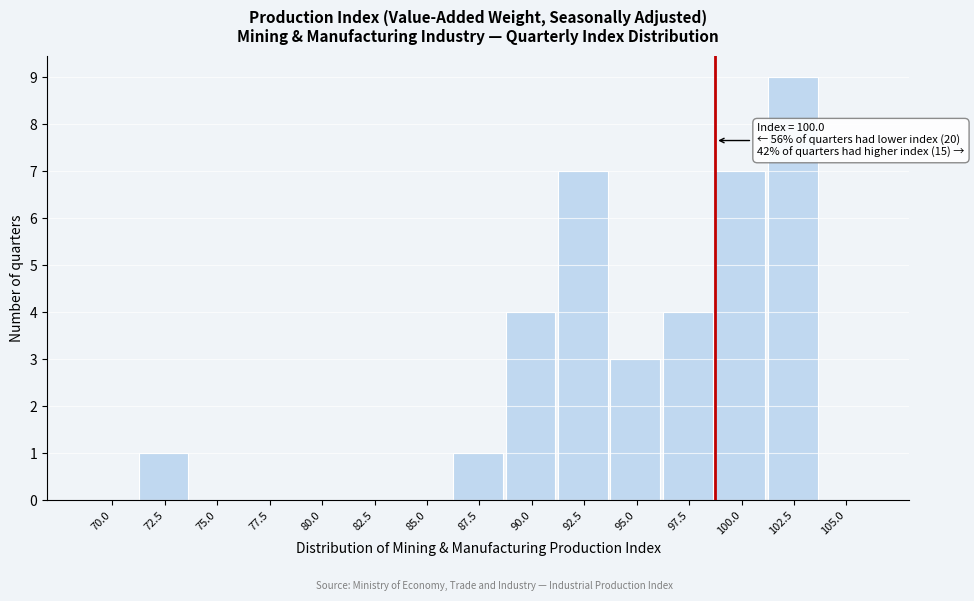

Reading left to right, extract all data points from this chart.

70.0=0	72.5=1	75.0=0	77.5=0	80.0=0	82.5=0	85.0=0	87.5=1	90.0=4	92.5=7	95.0=3	97.5=4	100.0=7	102.5=9	105.0=0